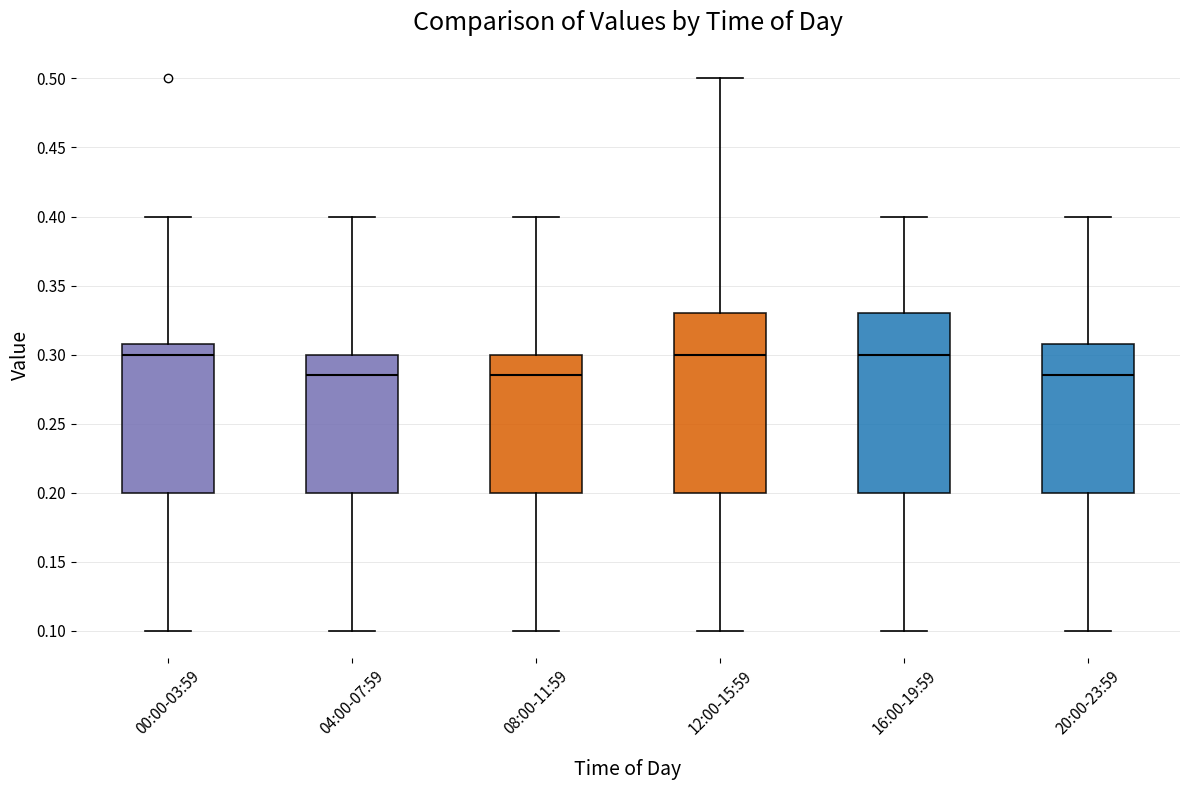

Reading left to right, transcribe this box plot: for each box, give where its median line is, the range the box spans, and where its two whiskers end, as read against the y-axis. The values are not printed on the chart, so give them approximately, as read against the axis.

00:00-03:59: median 0.300, box 0.200 to 0.310, whiskers 0.100 to 0.400
04:00-07:59: median 0.285, box 0.200 to 0.300, whiskers 0.100 to 0.400
08:00-11:59: median 0.285, box 0.200 to 0.300, whiskers 0.100 to 0.400
12:00-15:59: median 0.300, box 0.200 to 0.330, whiskers 0.100 to 0.500
16:00-19:59: median 0.300, box 0.200 to 0.330, whiskers 0.100 to 0.400
20:00-23:59: median 0.285, box 0.200 to 0.310, whiskers 0.100 to 0.400